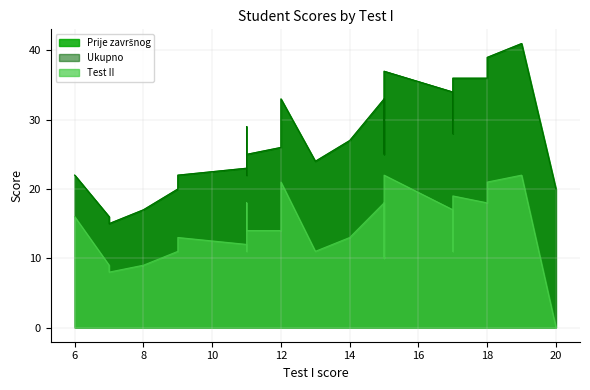

True or false: Ukupno has more than 1 interior local peaks.

True